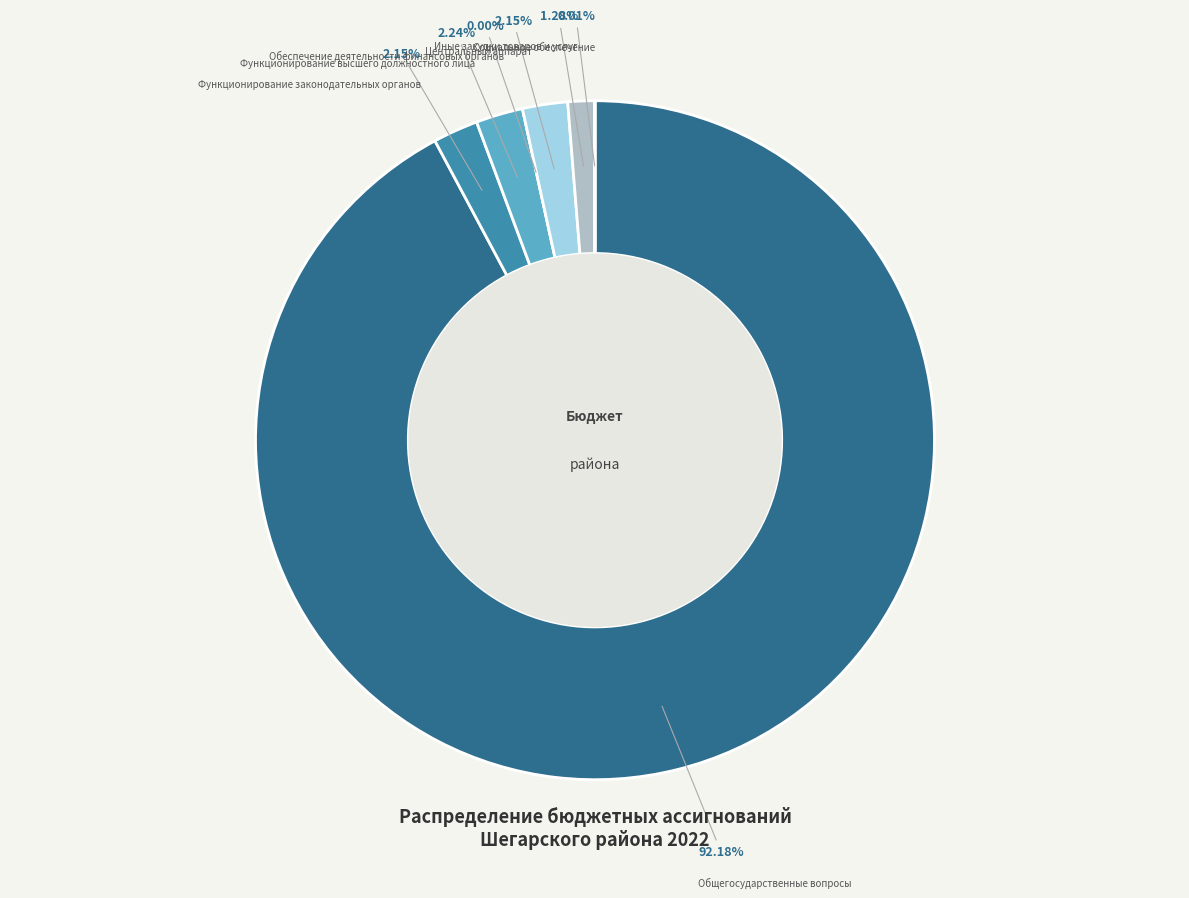

Is it true that Общегосударственные вопросы is 92% of the pie?

True